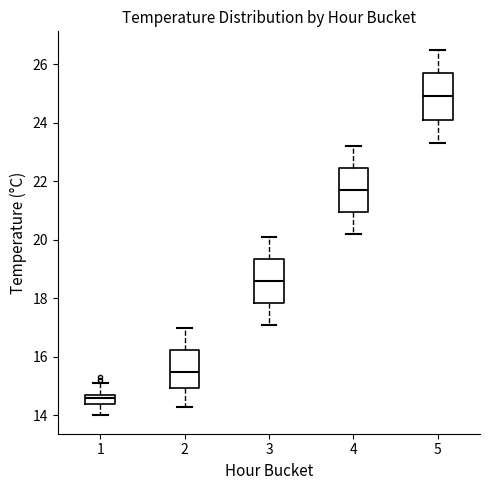

Which box has the highest median line?

5